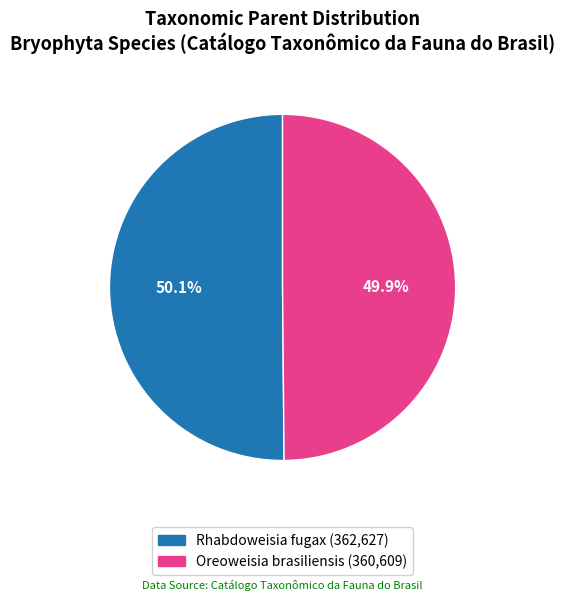

How many segments does this pie chart have?

2